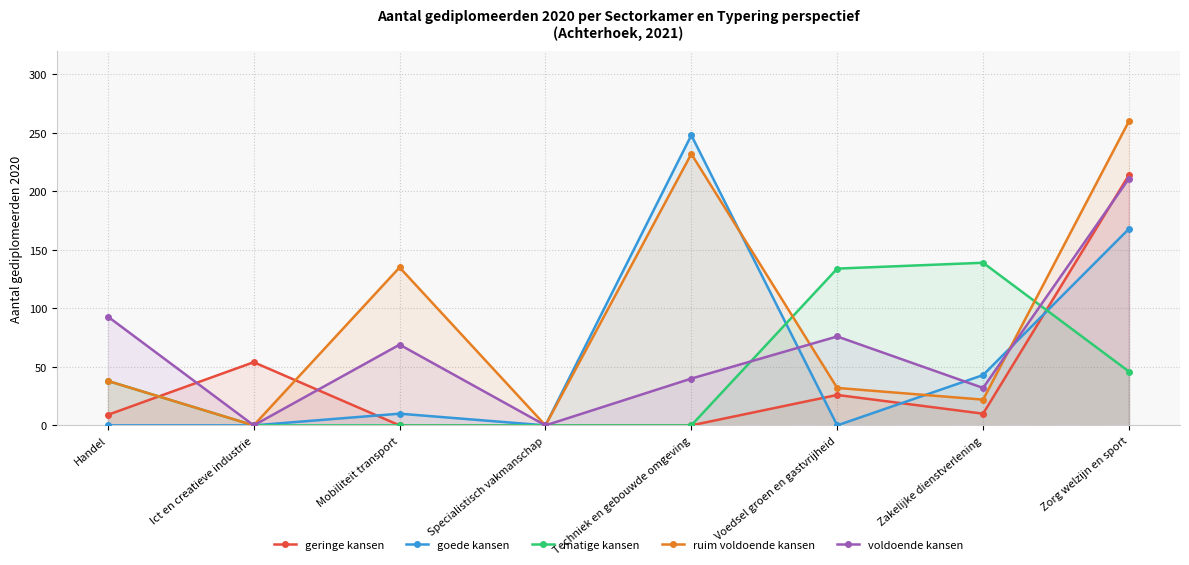

List the series in order of their peak value, highest first.

ruim voldoende kansen, goede kansen, geringe kansen, voldoende kansen, matige kansen